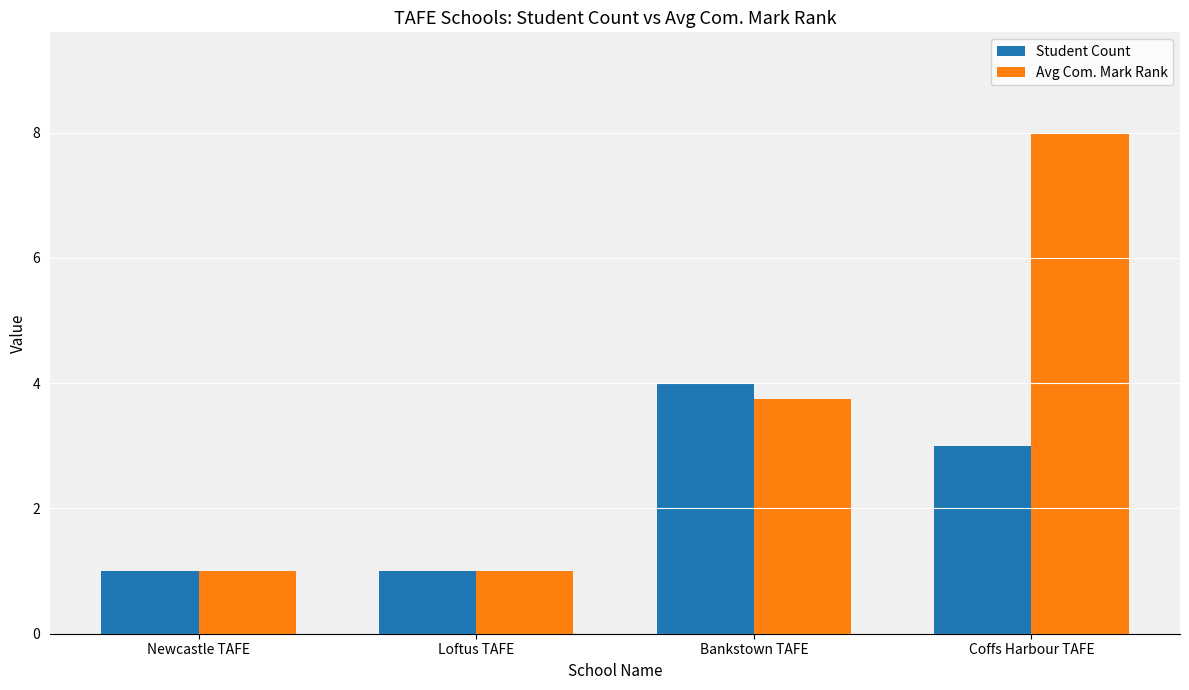

What is the maximum value for Student Count?

4.0